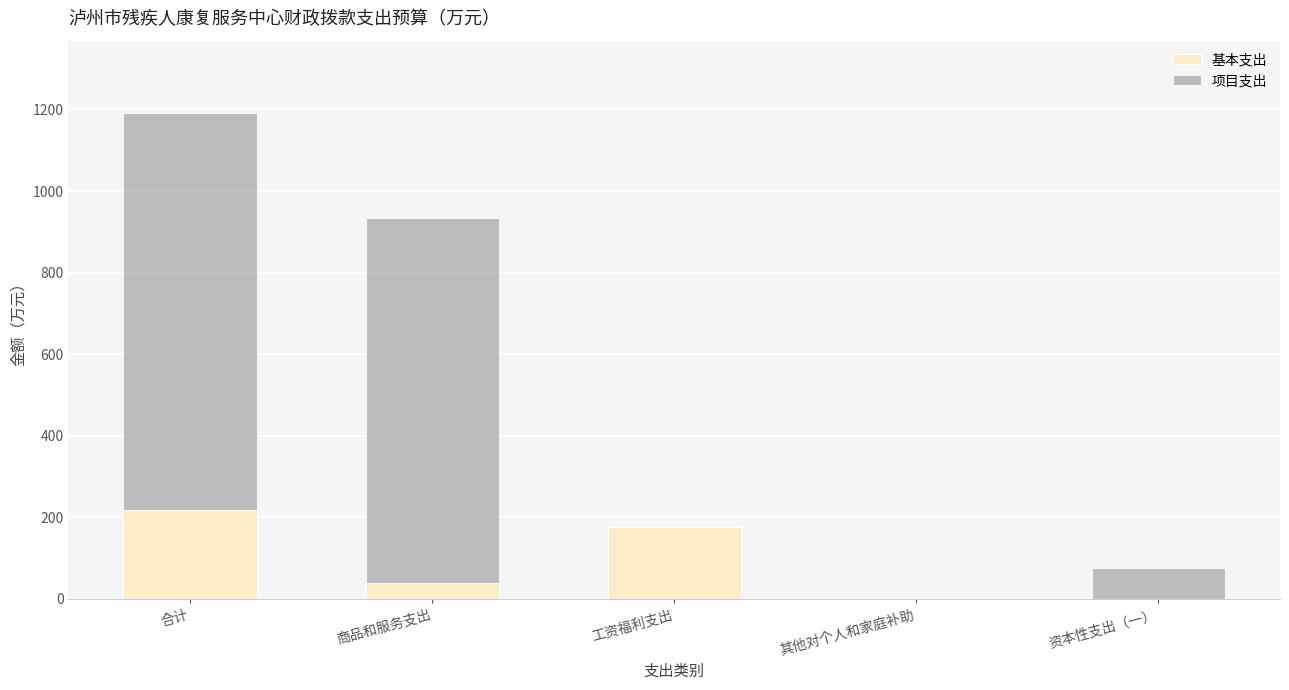

At which label does 基本支出 reach its peak?

合计